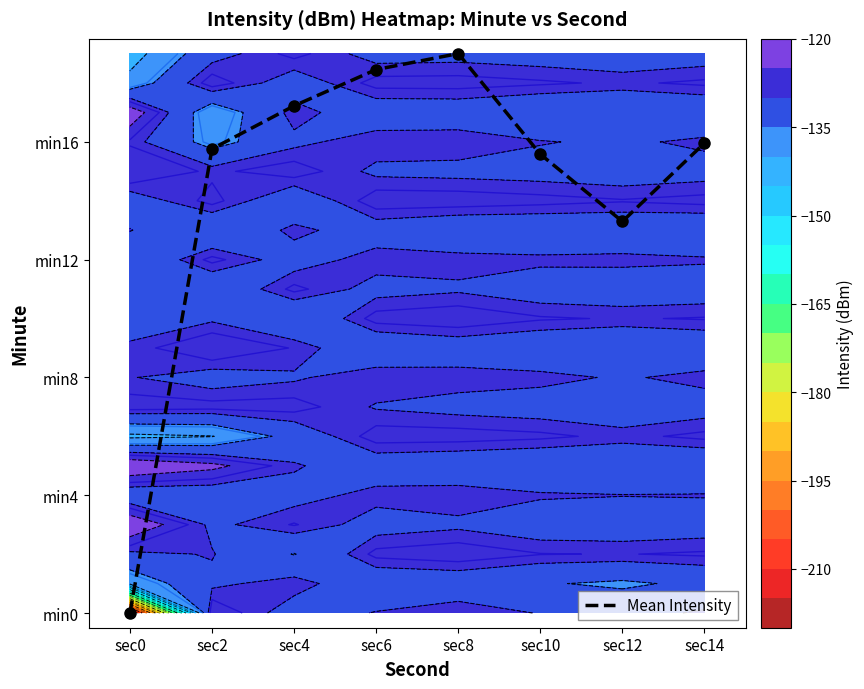

Count the number of categories in the chart.

8